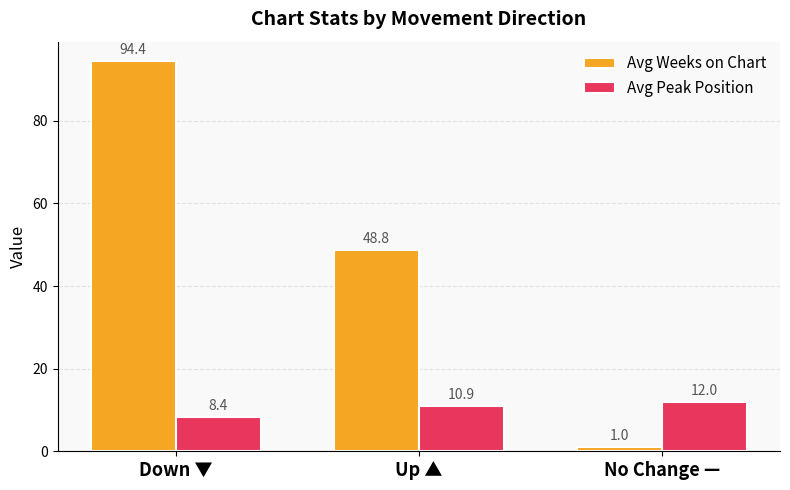

Does the chart contain stacked bars?

No